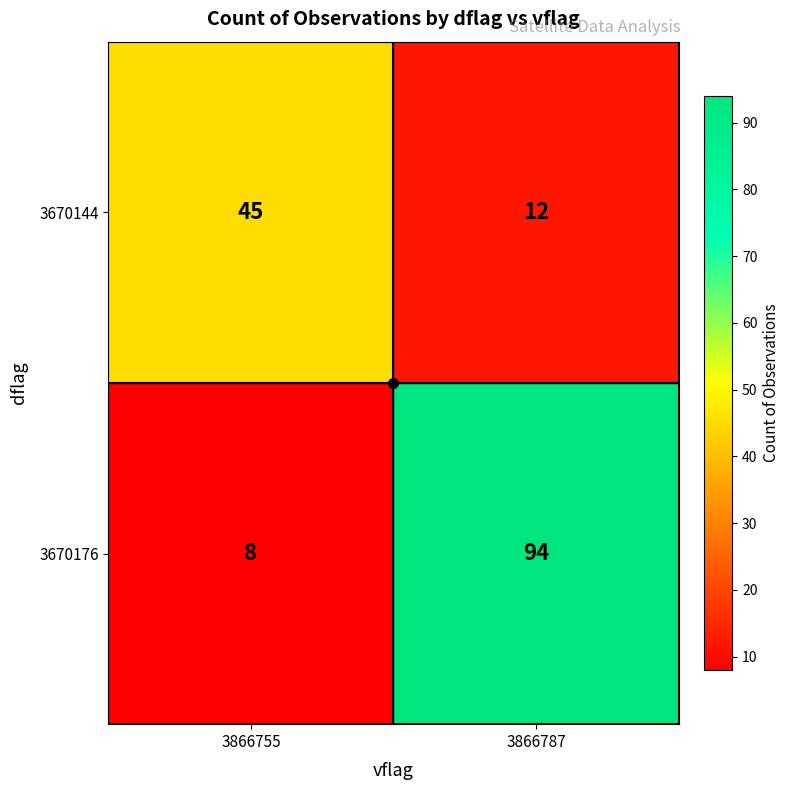

What is the difference between the maximum and minimum values in the 3670144 series?

33